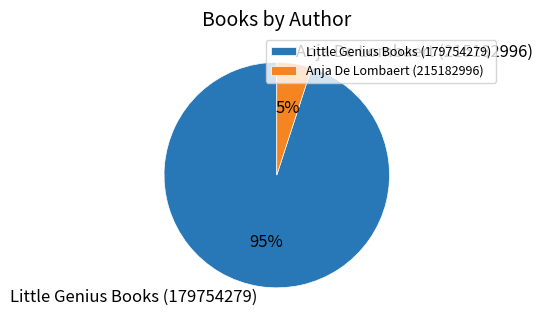

To the nearest percent, what is the difference between the Little Genius Books (179754279) and Anja De Lombaert (215182996) slice percentages?

90%